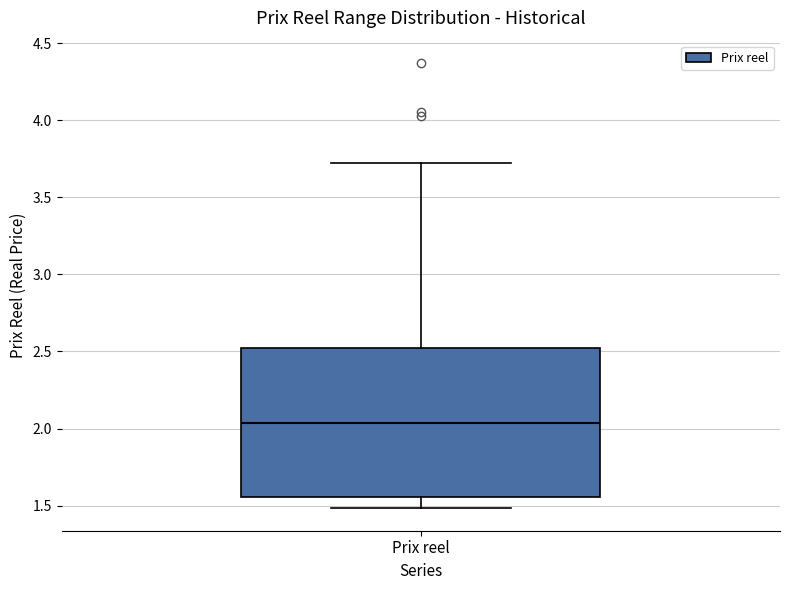

Transcribe this box plot: give where the median line is, the range the box spans, and where the two whiskers end, as read against the y-axis. The values are not printed on the chart, so give them approximately, as read against the axis.

median 2.05, box 1.55 to 2.50, whiskers 1.50 to 3.70